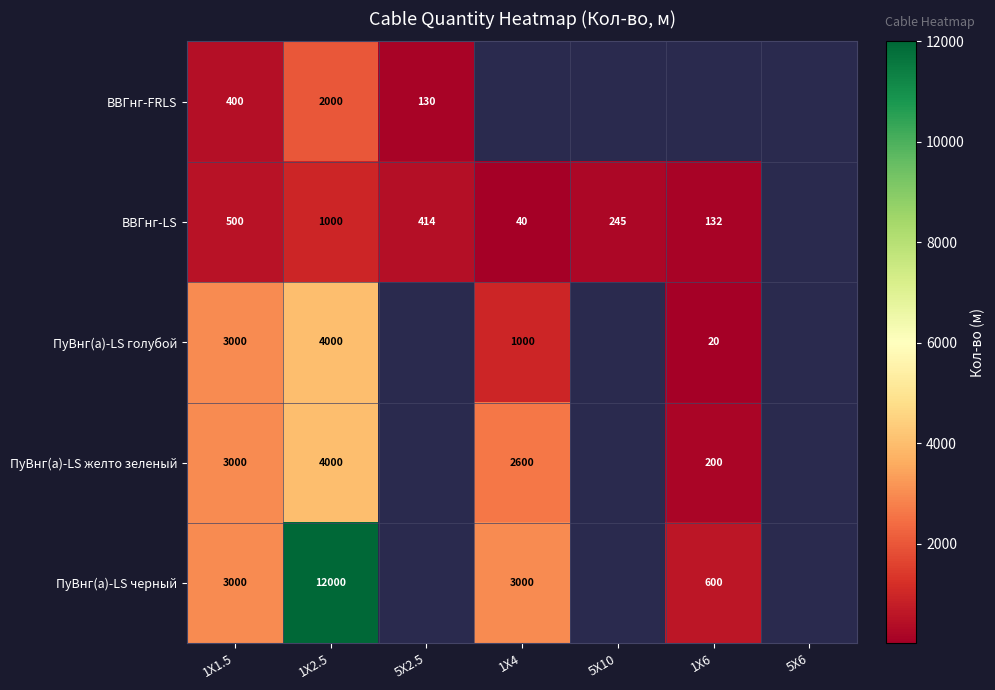

What is the sum of the ПуВнг(а)-LS черный values at 1X6 and 1X4?

3600